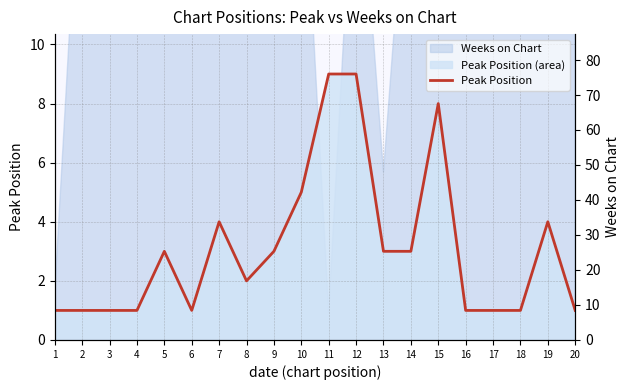

Reading right to left, transcribe all the data shown in this chart.

20=1	19=4	18=1	17=1	16=1	15=8	14=3	13=3	12=9	11=9	10=5	9=3	8=2	7=4	6=1	5=3	4=1	3=1	2=1	1=1